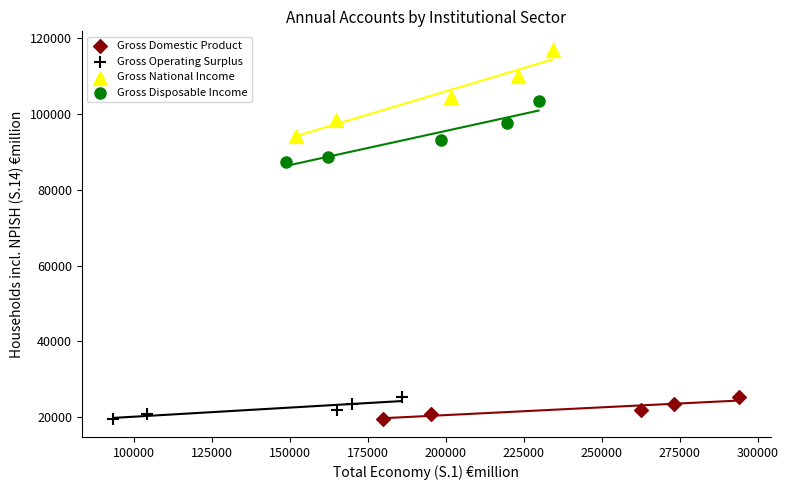

Which series contains the highest Y value?

Gross National Income